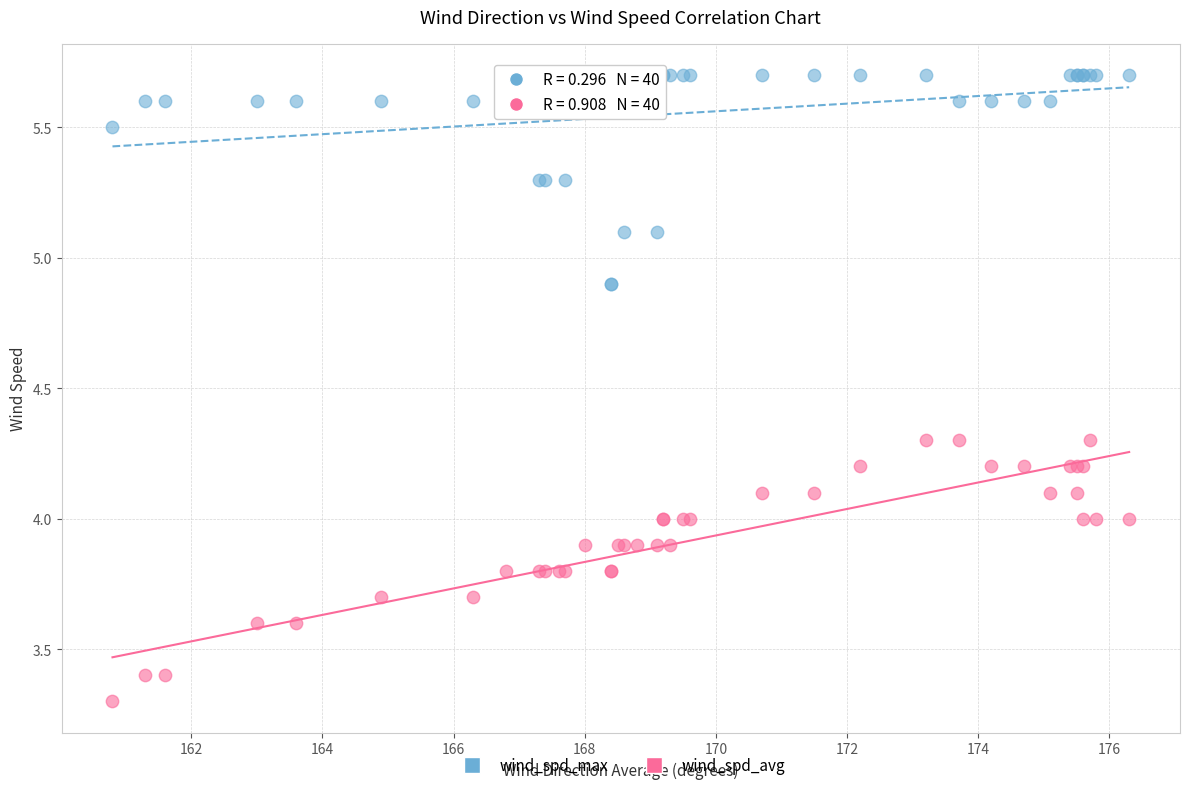

In the wind_spd_avg series, what Y value is closest to 3?

3.3